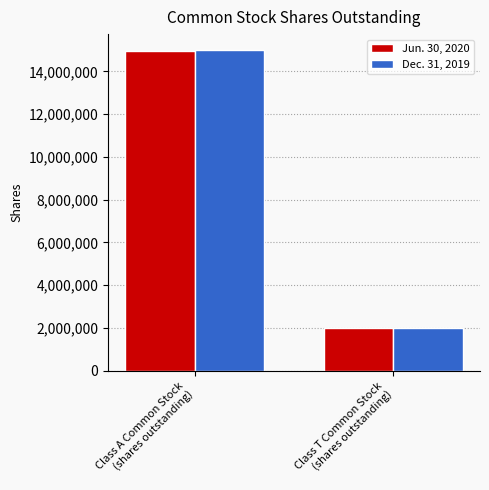

What is the spread (max minus min) of values at Class T Common Stock
(shares outstanding)?

12325